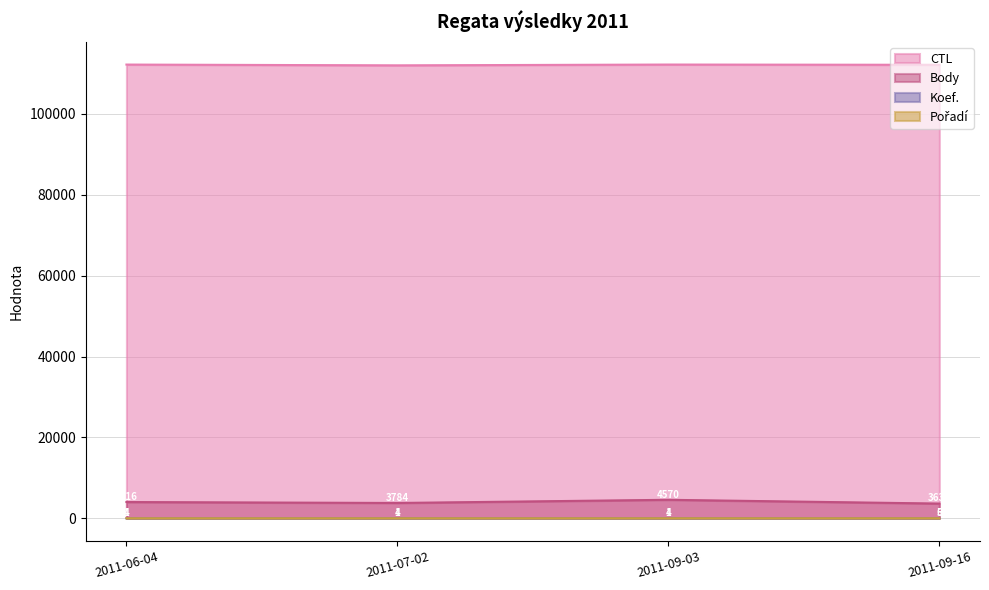

What is the spread (max minus min) of values at 2011-06-04?

112202